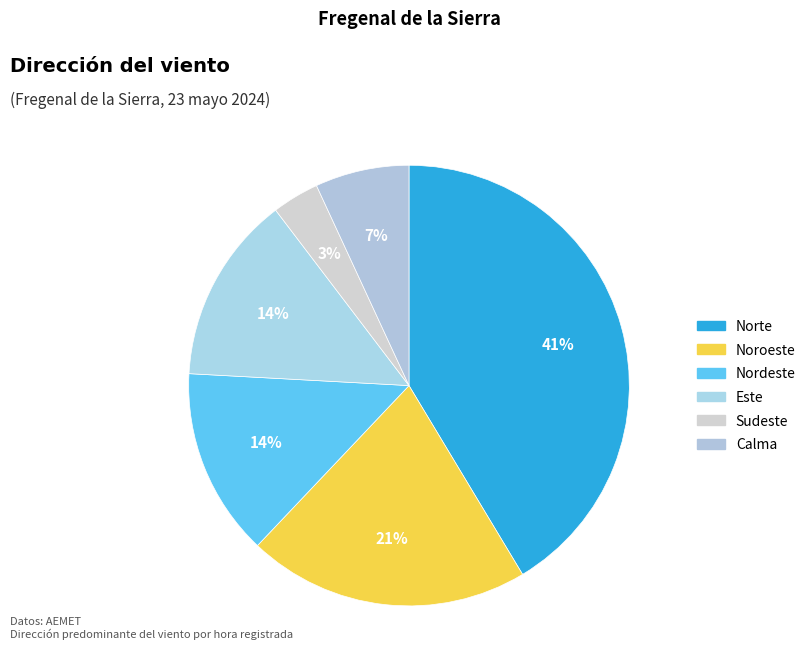

Which slice is the largest?

Norte